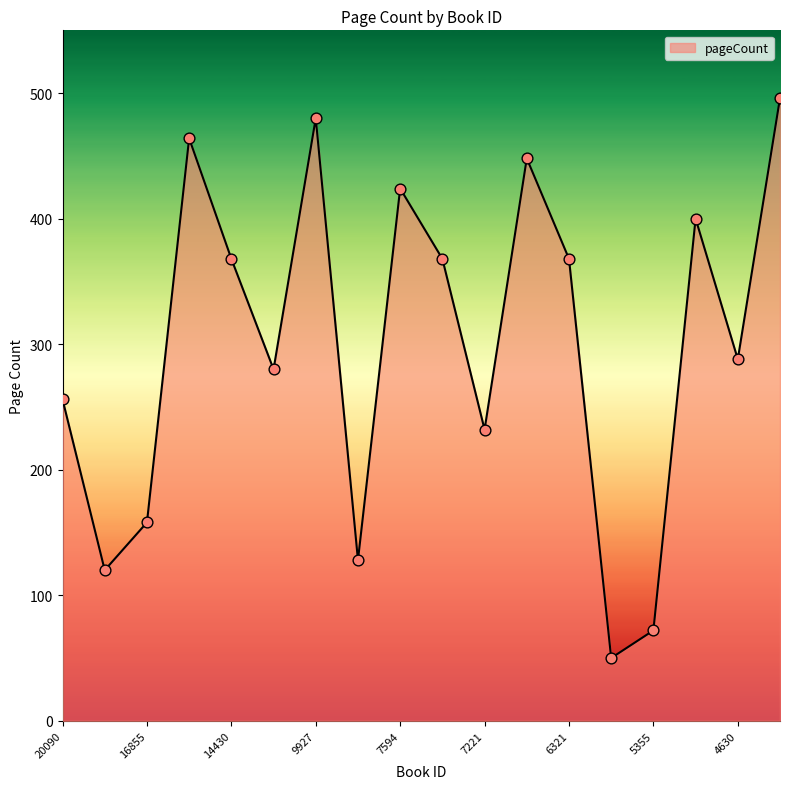

What is the difference between the maximum and minimum values?

446